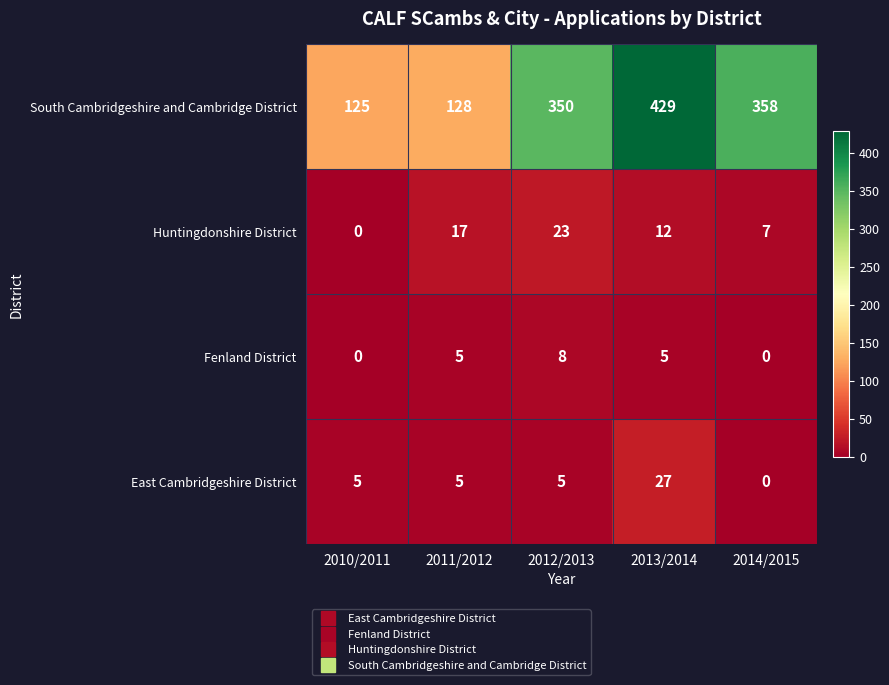

Which series has the largest range (max minus min)?

South Cambridgeshire and Cambridge District